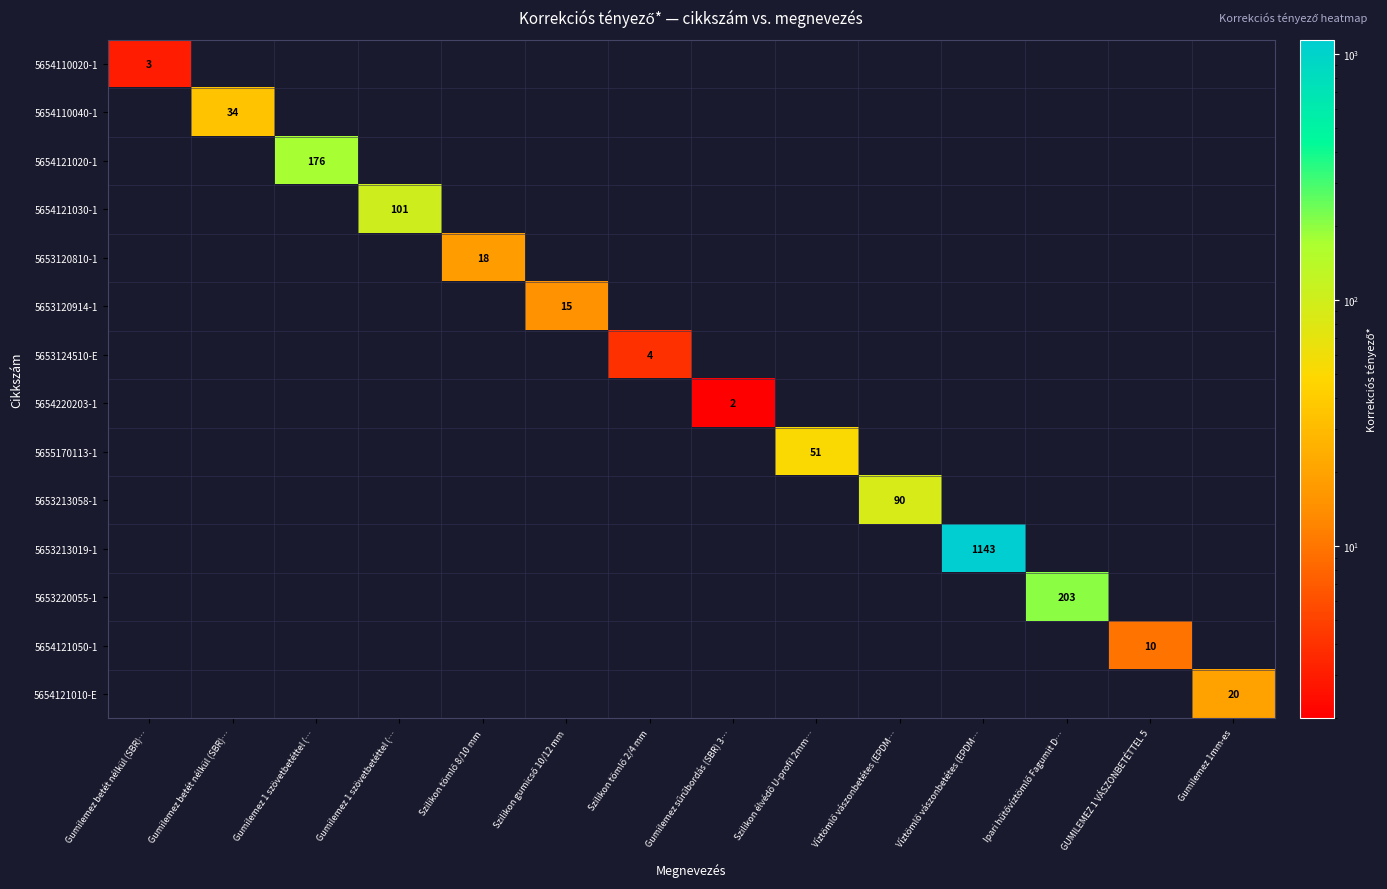

At how many categories does at least one series exceed 894?

1